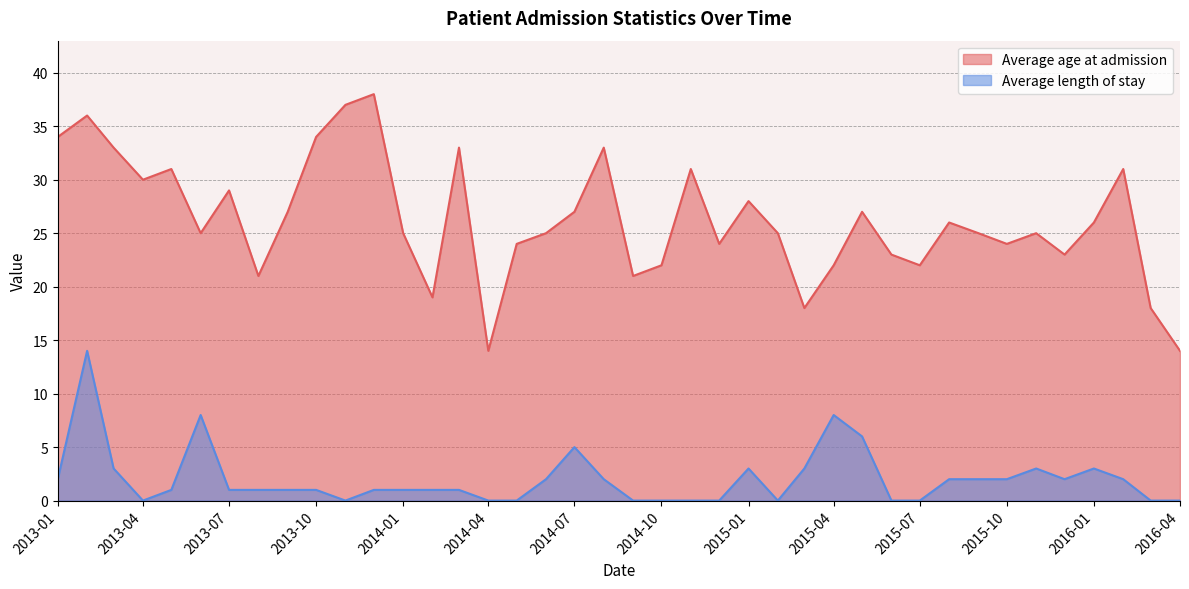

Rank the series at 2013-12 from highest to lowest value.

Average age at admission, Average length of stay